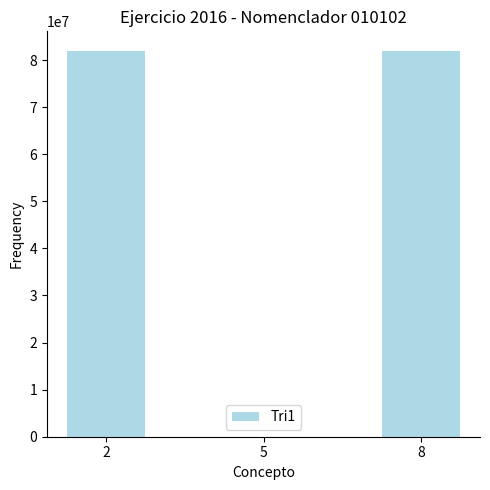

What is the sum of all values?

164000089.5